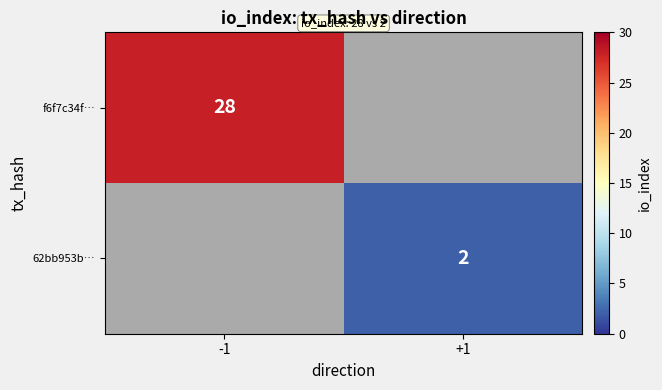

True or false: 62bb953b… has a value of 3 at +1.

False